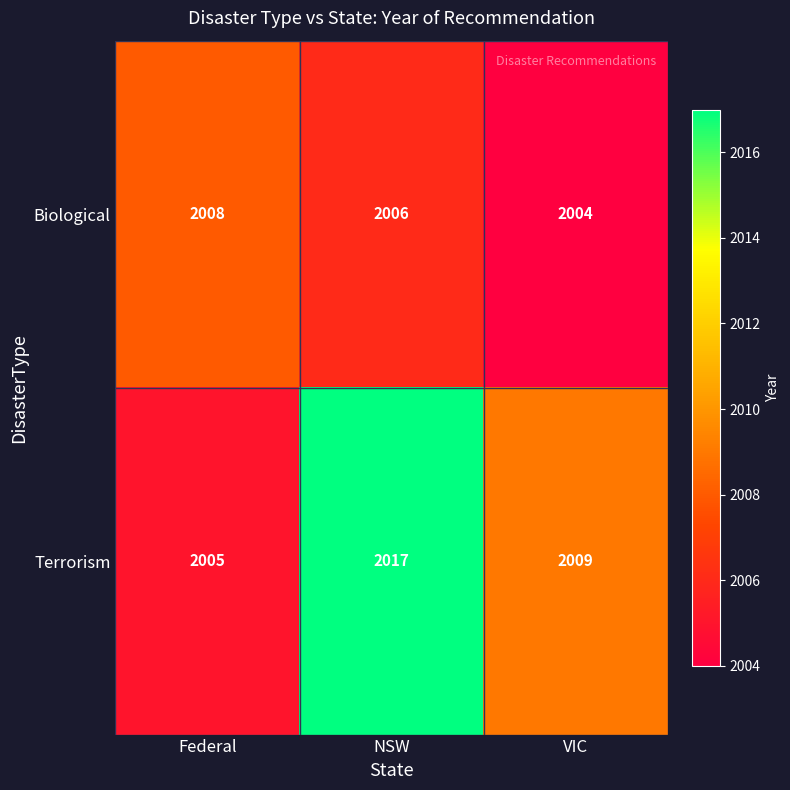

Reading right to left, what are all the values shown in this chart?

Biological: 2004	2006	2008
Terrorism: 2009	2017	2005